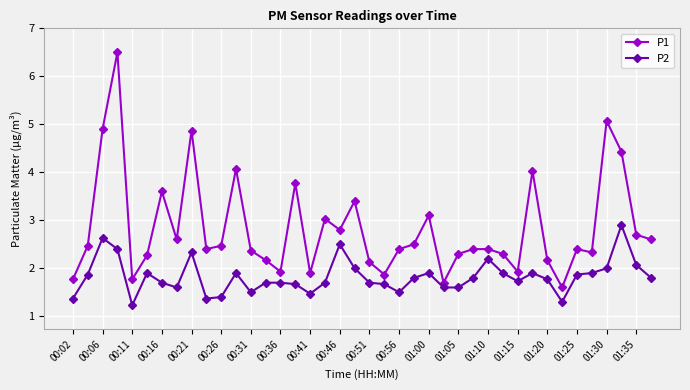

What is the average value of the P2 series?

1.8